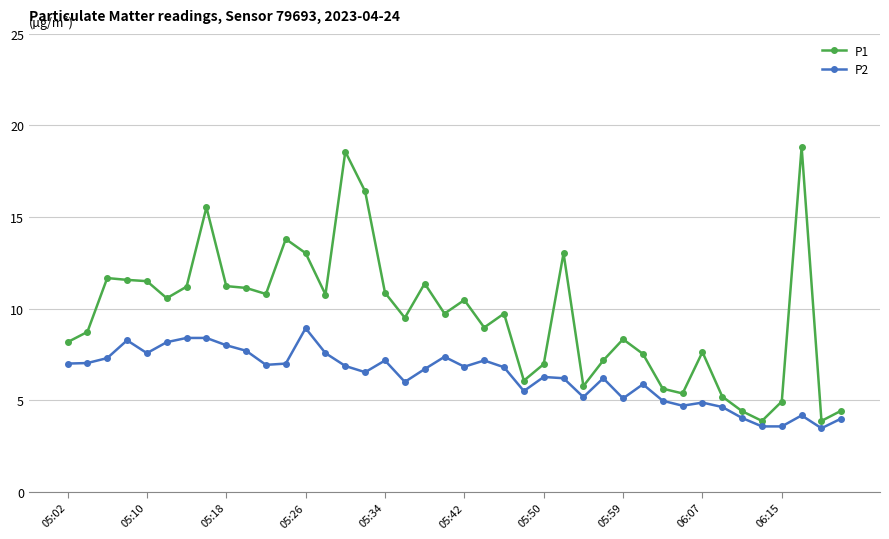

Which series has the largest total across all categories?

P1